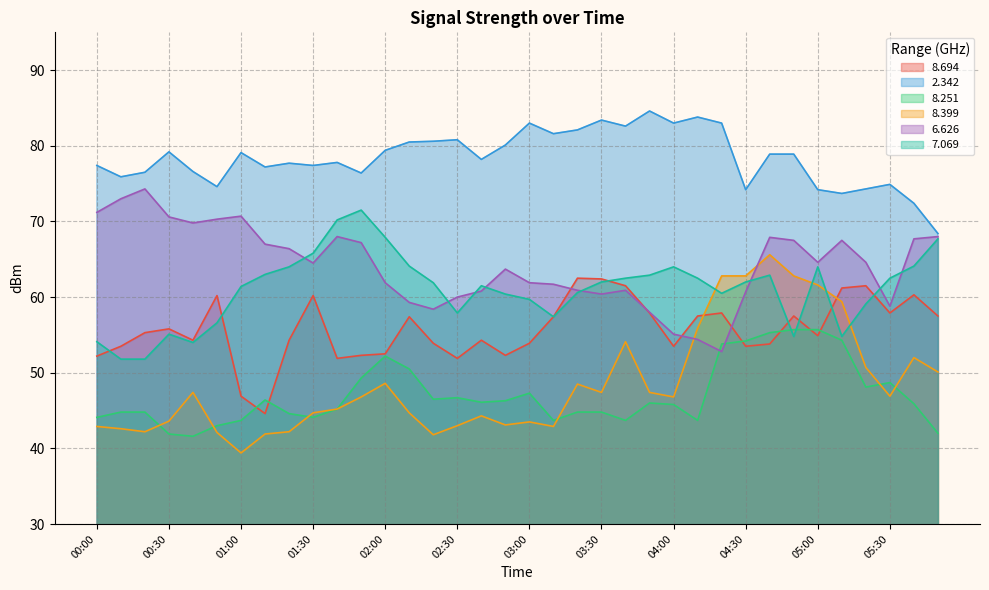

How many categories are shown in the chart?

36